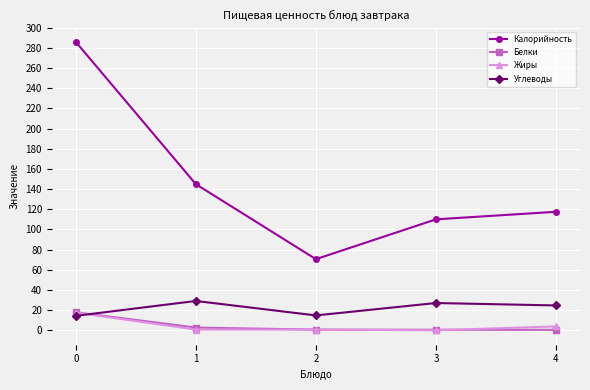

List the labels in order of Калорийность value, smallest first.

2, 3, 4, 1, 0